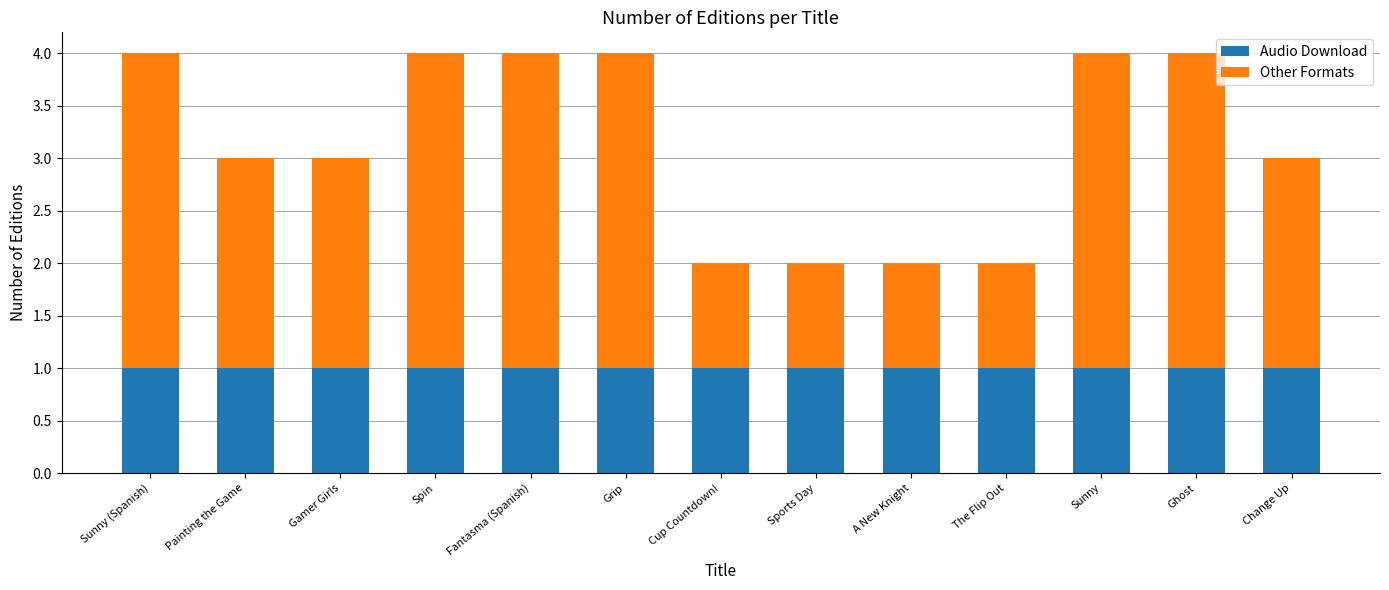

True or false: Audio Download has a value of 0 at Gamer Girls.

False